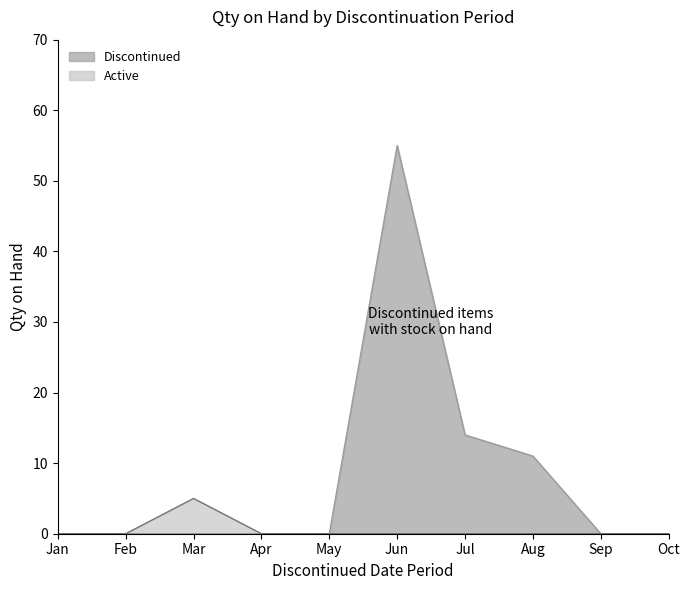

What is the greatest value displayed?

55